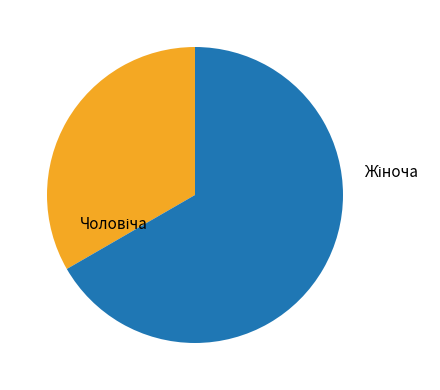

Is there a majority slice in this chart?

Yes